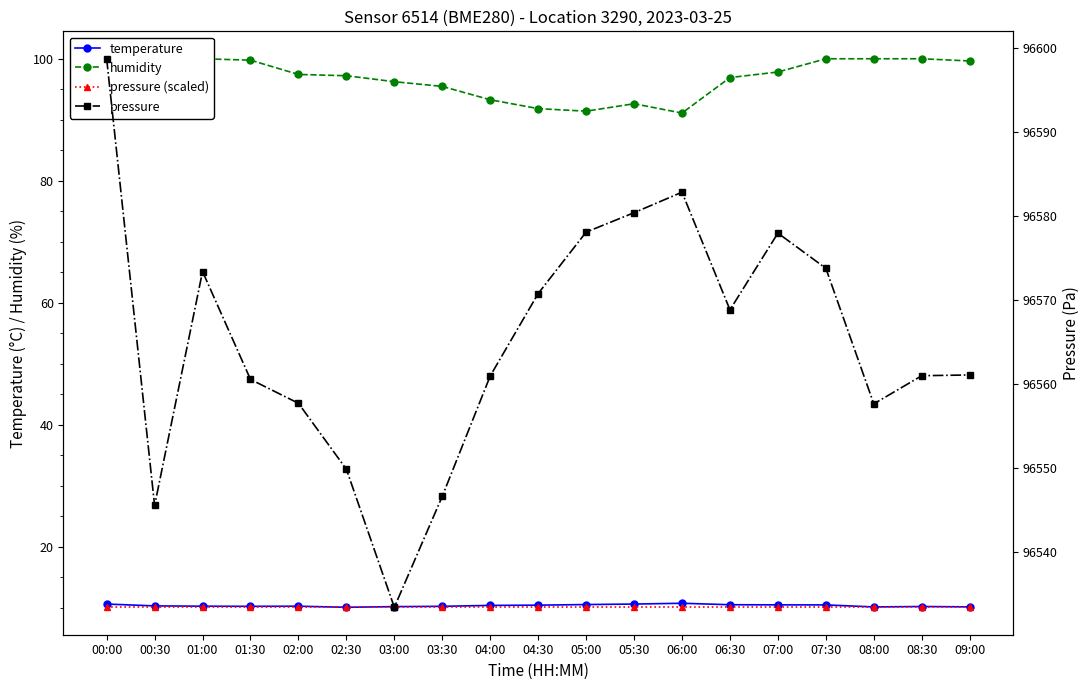

Is the value of pressure (scaled) at 00:00 greater than the value of humidity at 03:30?

No